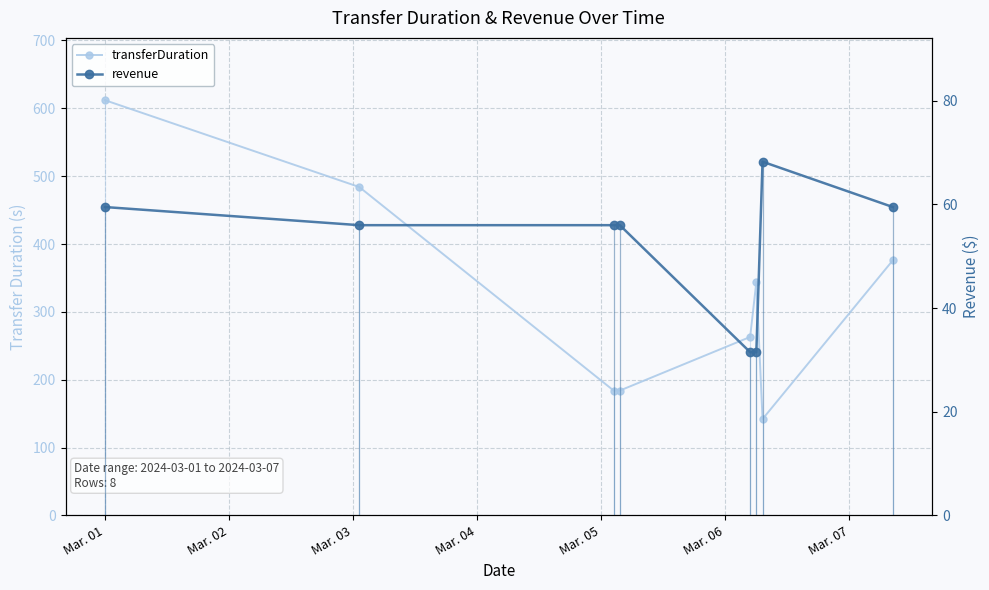

True or false: transferDuration has a value of 288.7 at Mar. 01.

False